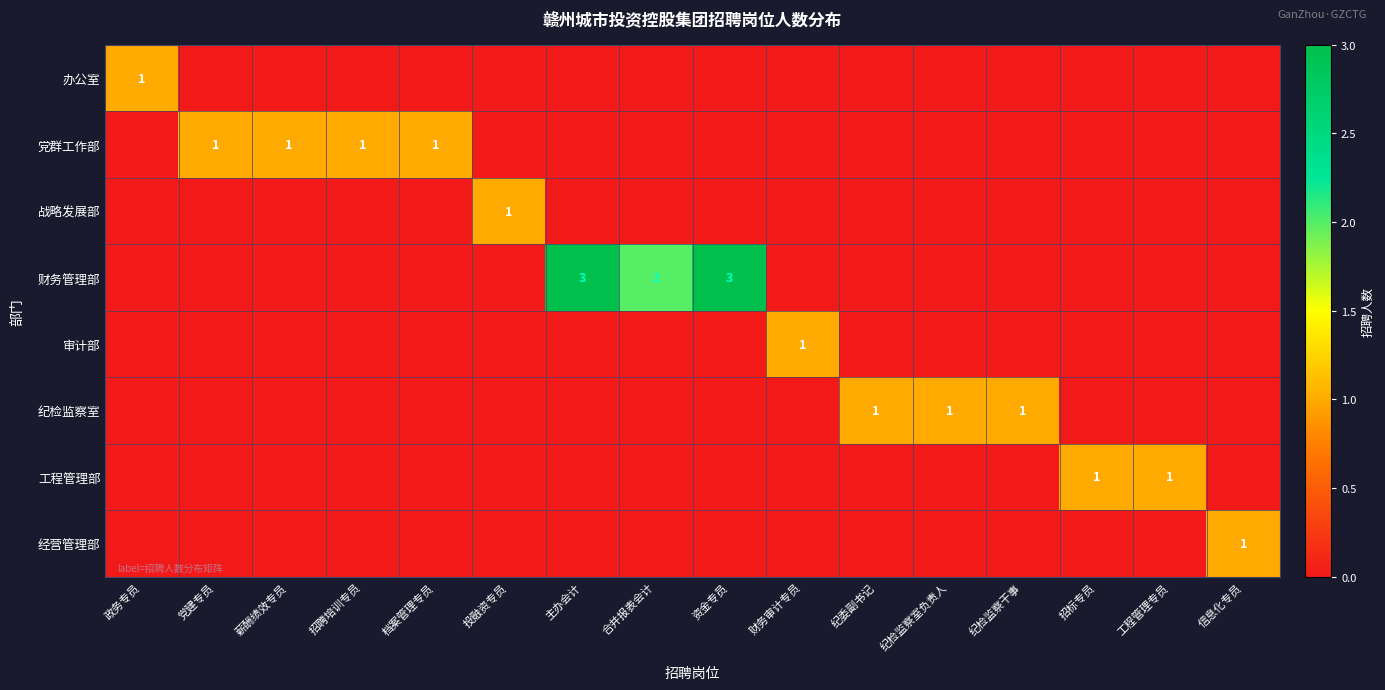

The value of 财务管理部 at 合并报表会计 is 2. True or false?

True